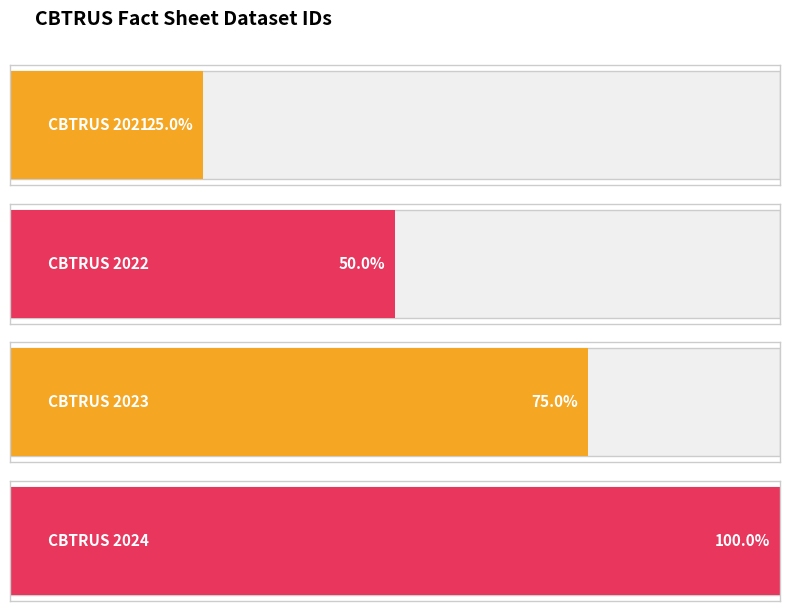

How many categories are shown in the chart?

4